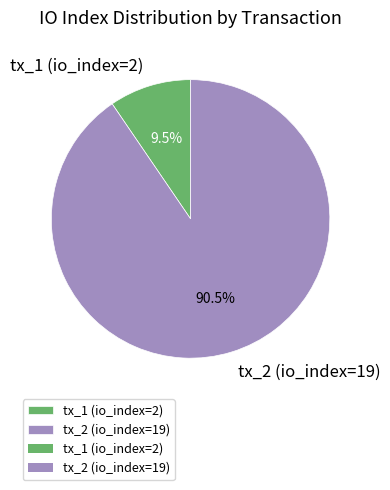

How many segments does this pie chart have?

2